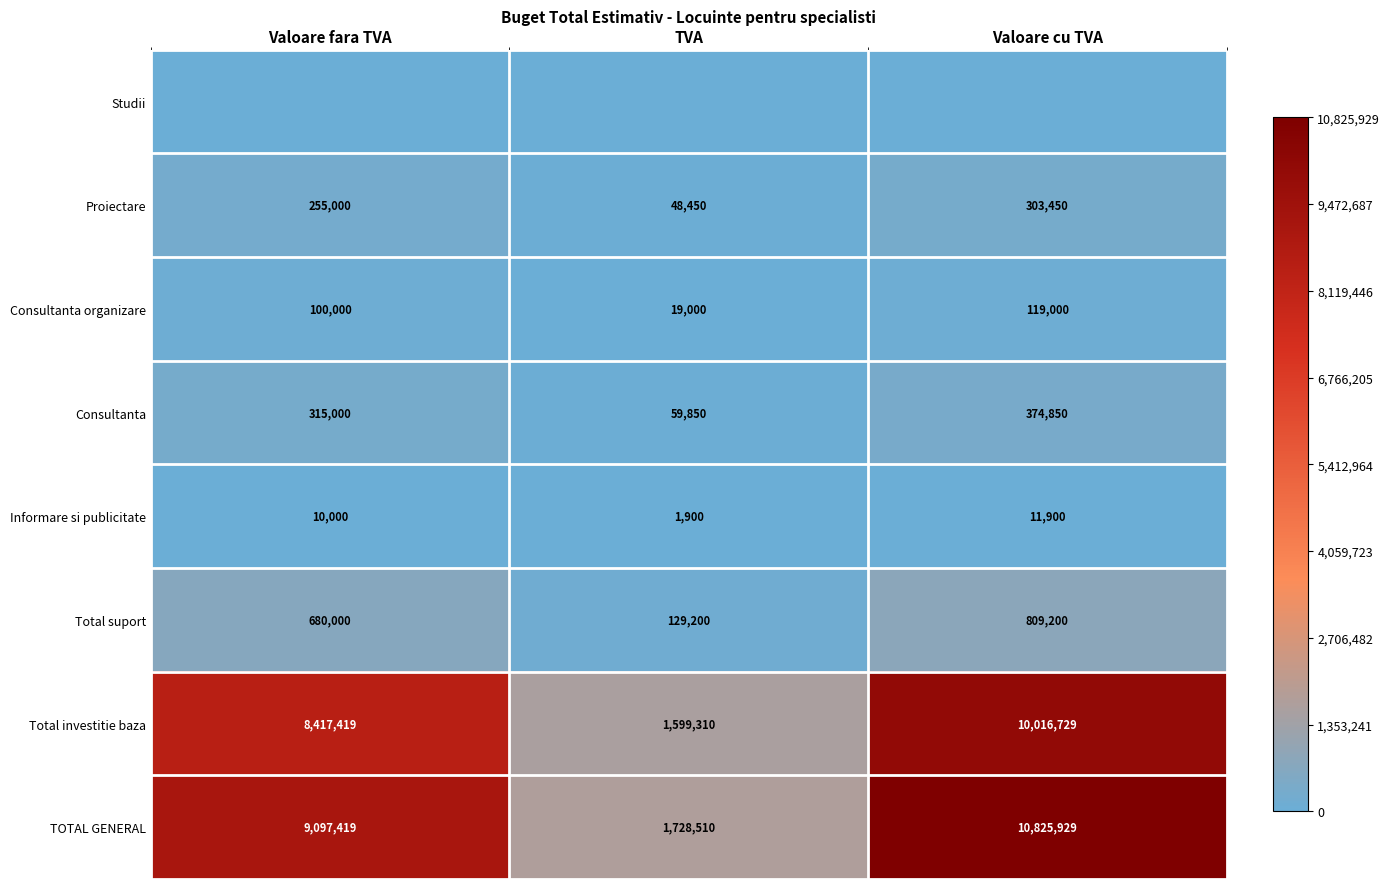

Rank the categories by Consultanta organizare value from highest to lowest.

Valoare cu TVA, Valoare fara TVA, TVA